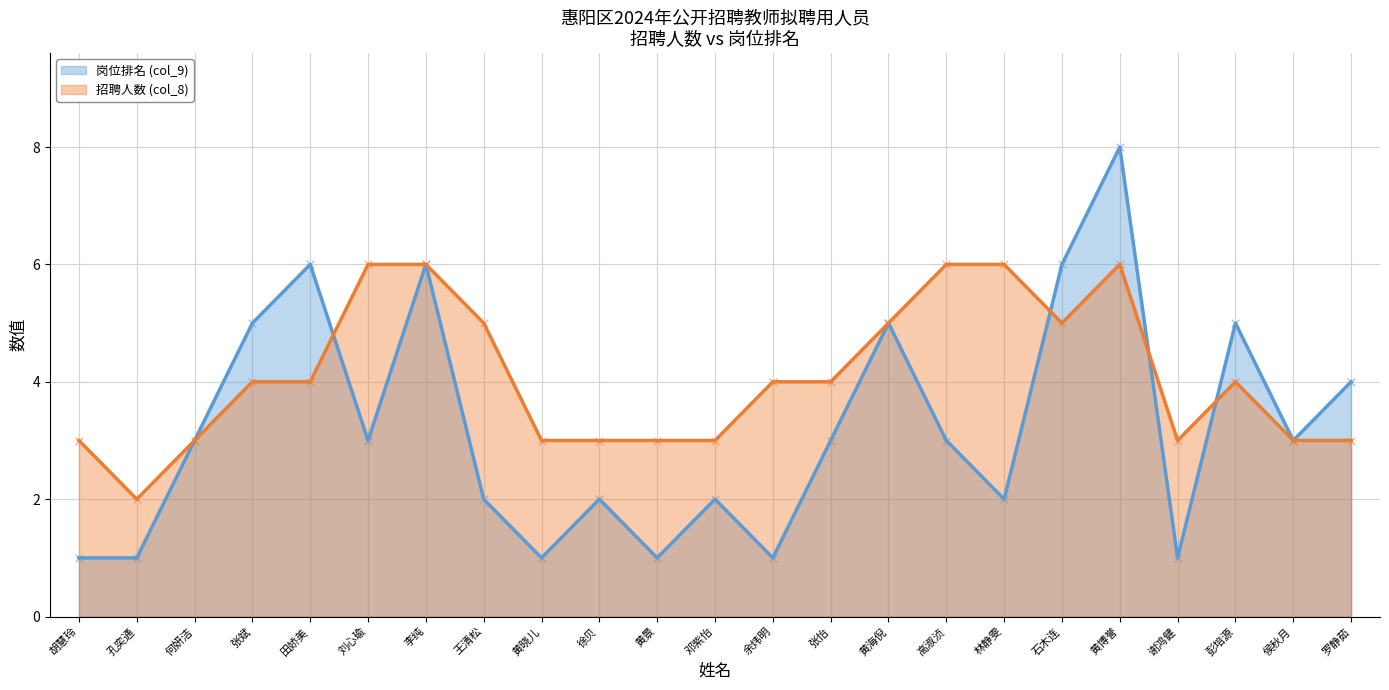

What is the total value across all series at 高淑浈?

9